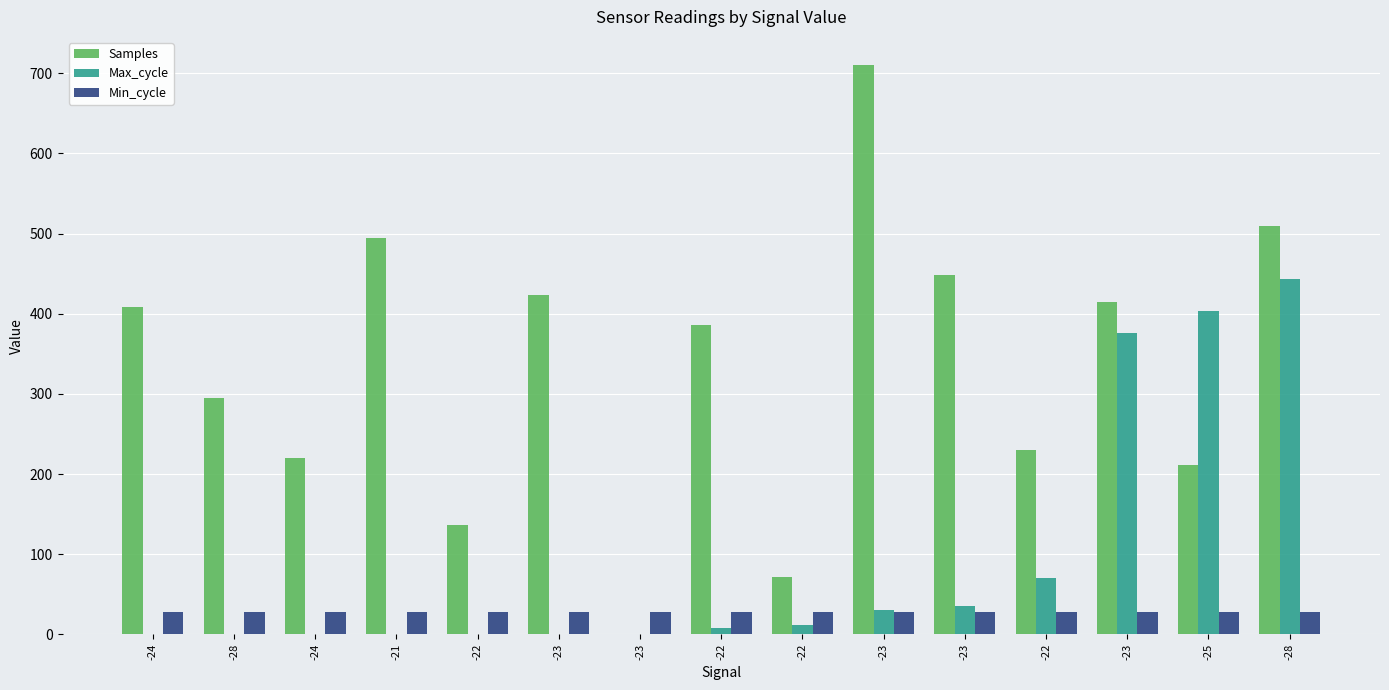

How many distinct data groups are displayed?

3